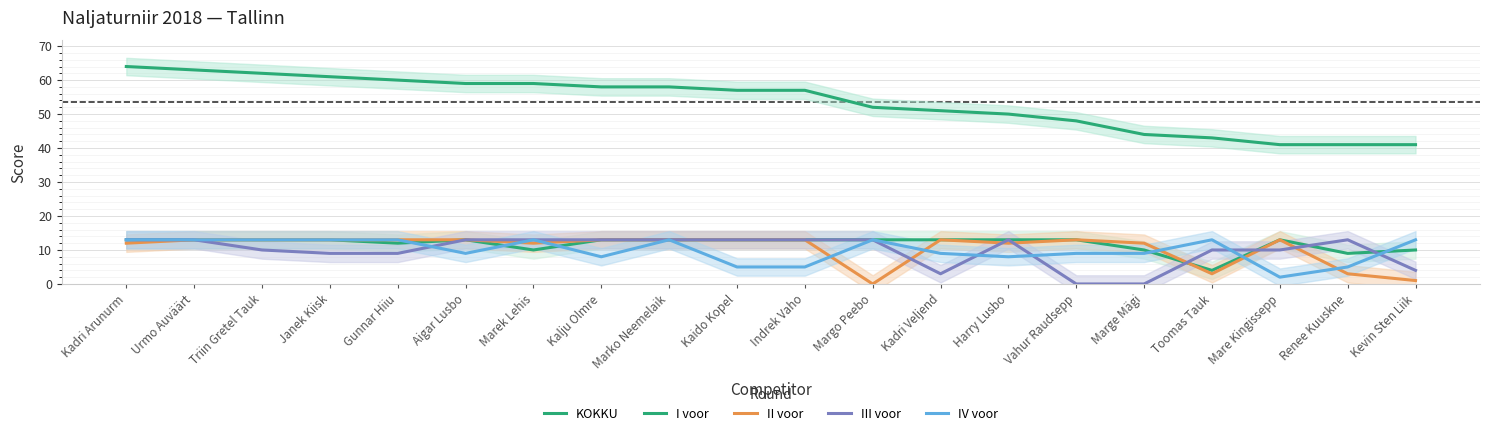

At which category does II voor reach its first local valley?

Marek Lehis